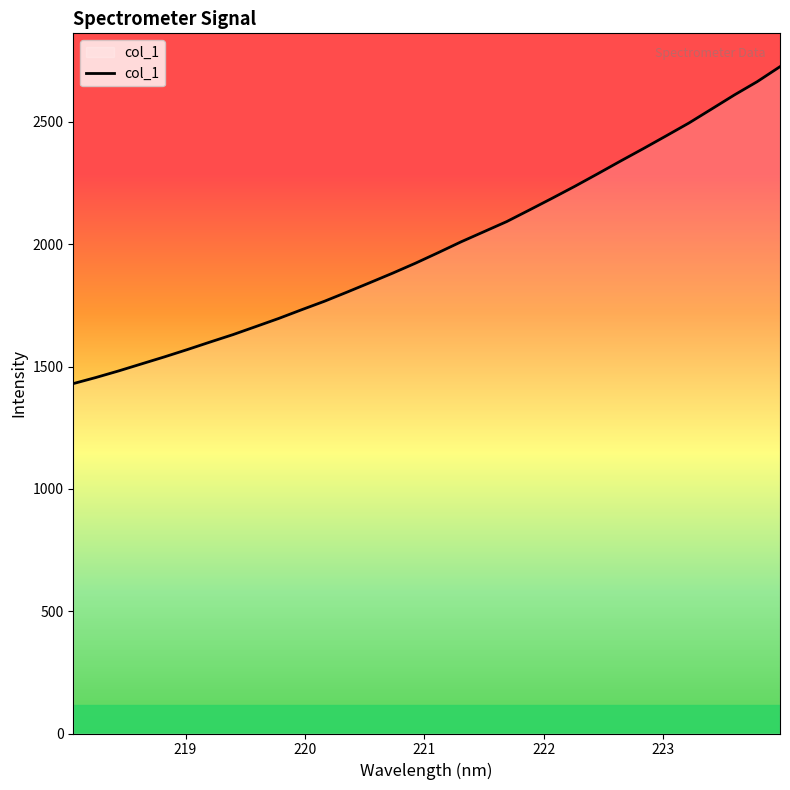

What is the greatest value displayed?

2725.8